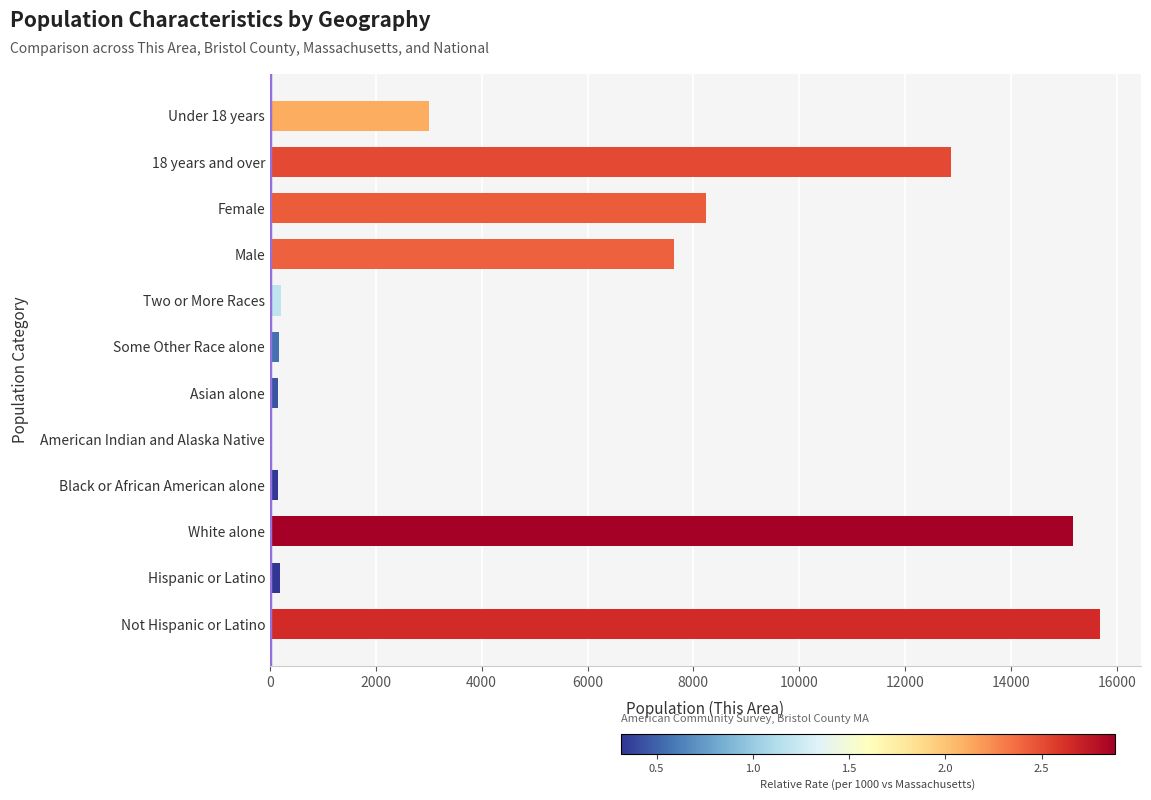

Is it true that the value at Male is 7636?

True